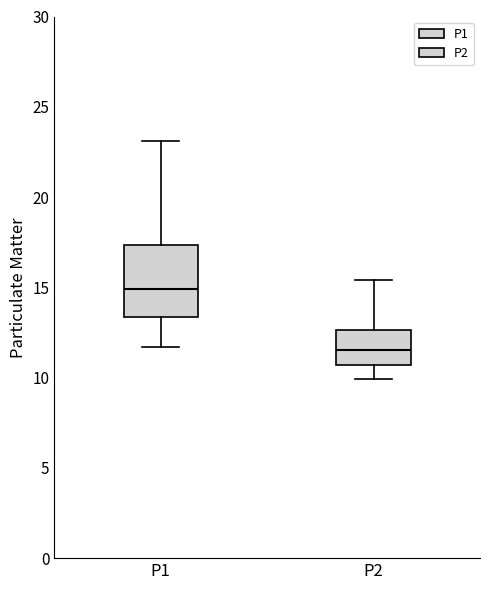

Which box has the highest median line?

P1